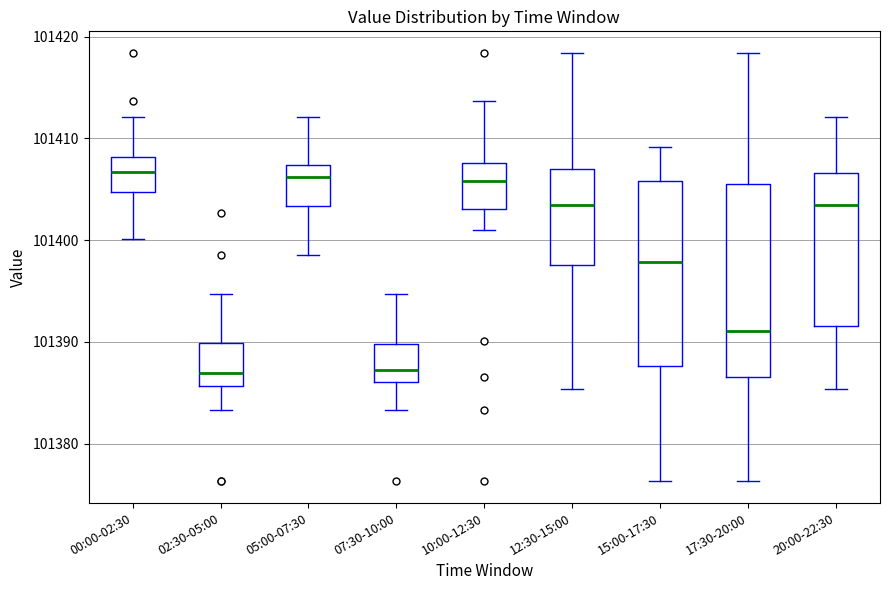

Reading left to right, read every box against the y-axis: the position of its median line, the range the box covers, and the ends of its whiskers. The values are not printed on the chart, so give them approximately, as read against the axis.

00:00-02:30: median 101407, box 101405 to 101408, whiskers 101400 to 101412
02:30-05:00: median 101387, box 101386 to 101390, whiskers 101383 to 101395
05:00-07:30: median 101406, box 101403 to 101407, whiskers 101399 to 101412
07:30-10:00: median 101387, box 101386 to 101390, whiskers 101383 to 101395
10:00-12:30: median 101406, box 101403 to 101408, whiskers 101401 to 101414
12:30-15:00: median 101403, box 101398 to 101407, whiskers 101385 to 101418
15:00-17:30: median 101398, box 101388 to 101406, whiskers 101376 to 101409
17:30-20:00: median 101391, box 101387 to 101406, whiskers 101376 to 101418
20:00-22:30: median 101403, box 101392 to 101407, whiskers 101385 to 101412